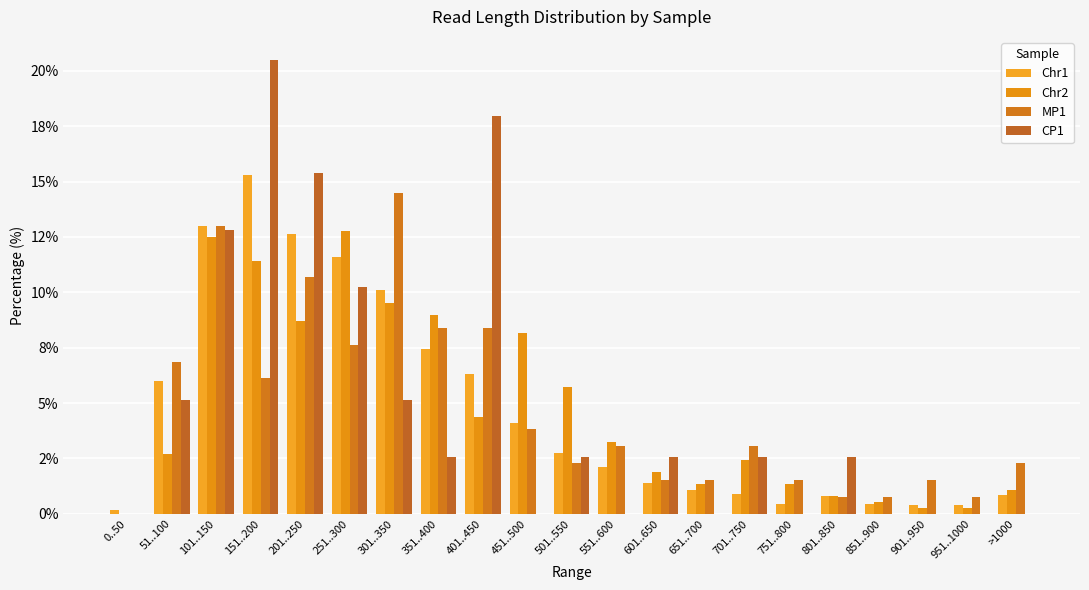

Which category has the highest value in the MP1 series?

301..350